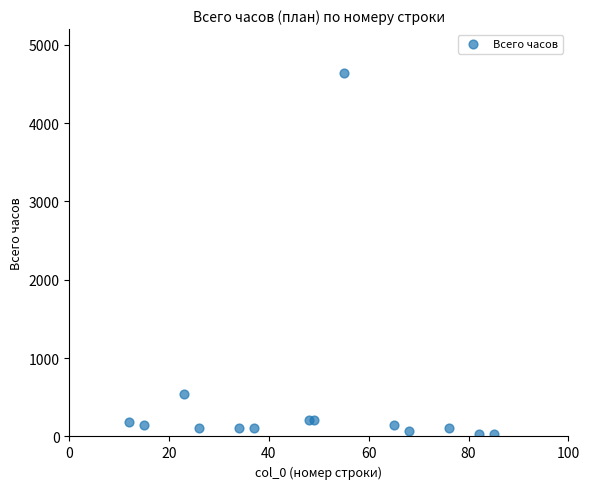

What is the range of X values (max minus min)?

73